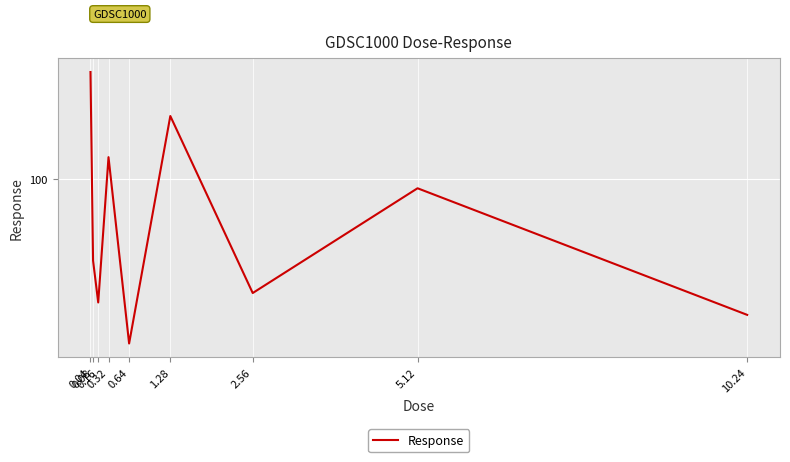

What is the sum of all values?

881.0